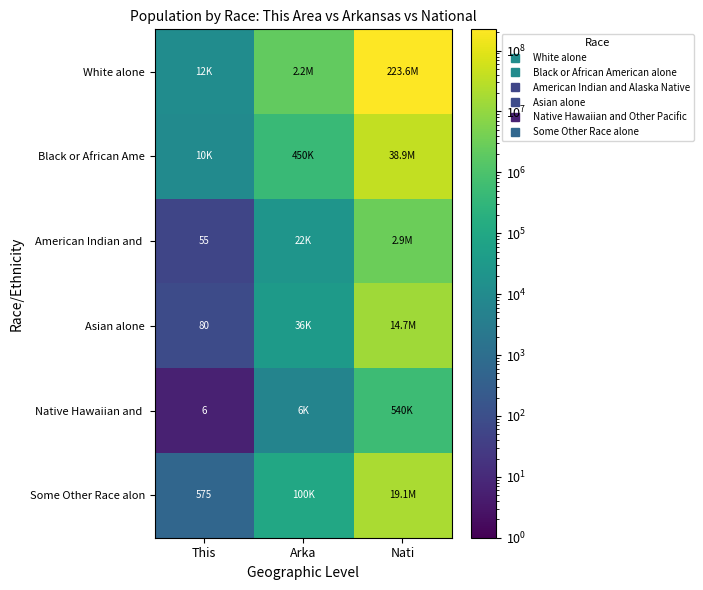

Which series has the widest spread of values?

White alone